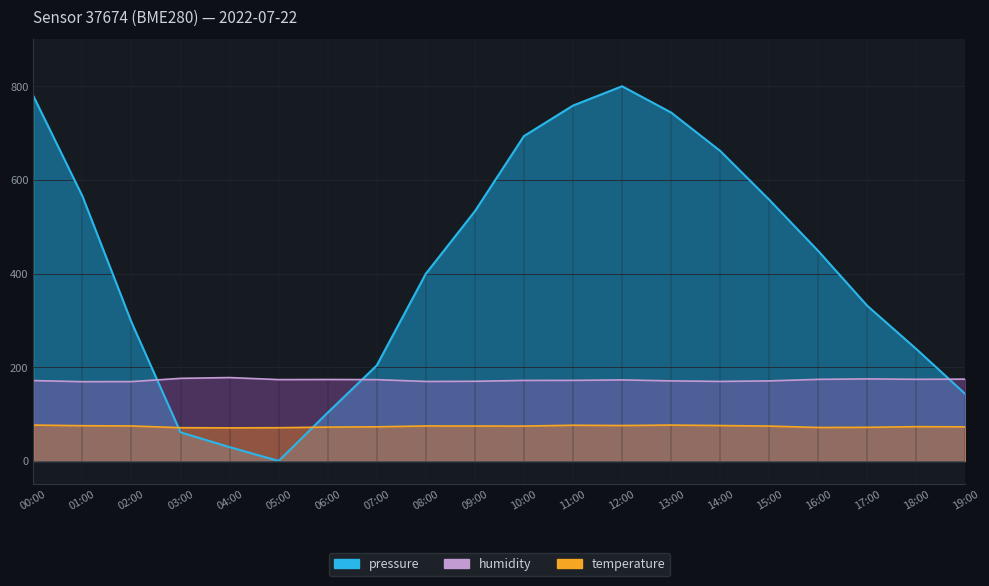

In humidity, how many points are lower than both neighbors (excluding endpoints)?

5